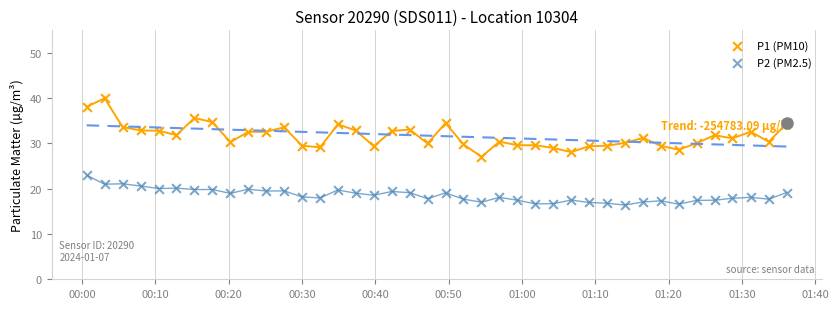

Across all data points, what is the range of Y values (max minus min)?

23.6